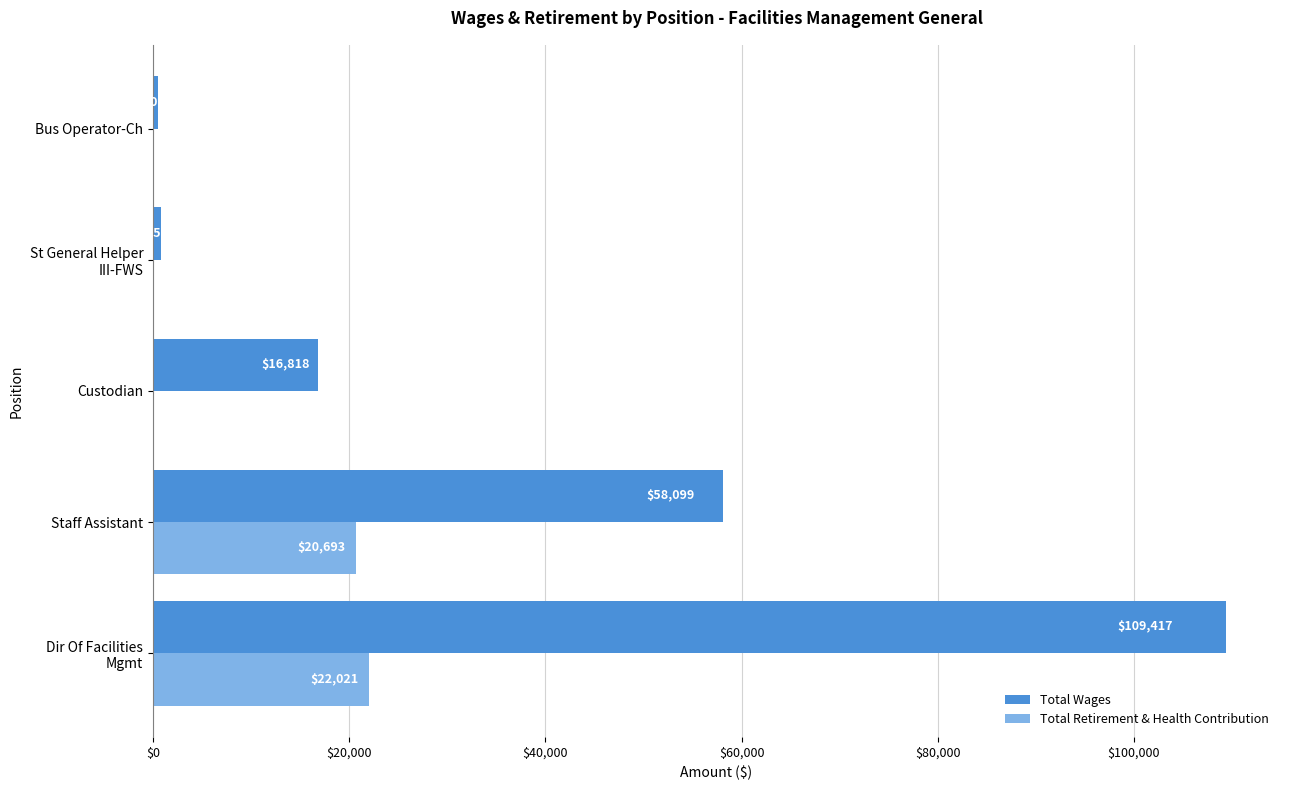

What is the maximum value shown in the chart?

109417